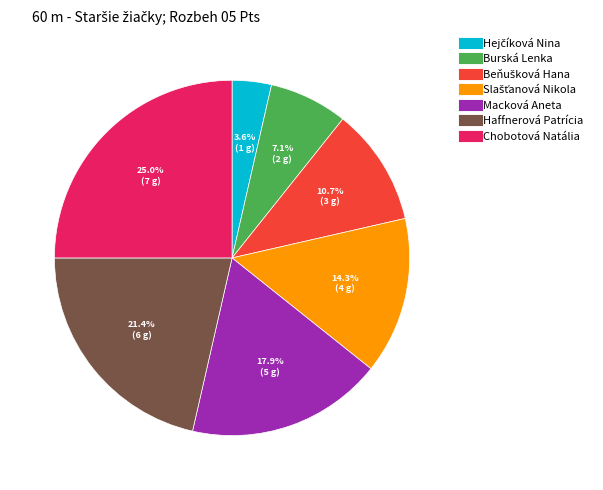

What is the largest slice in the pie chart?

Chobotová Natália